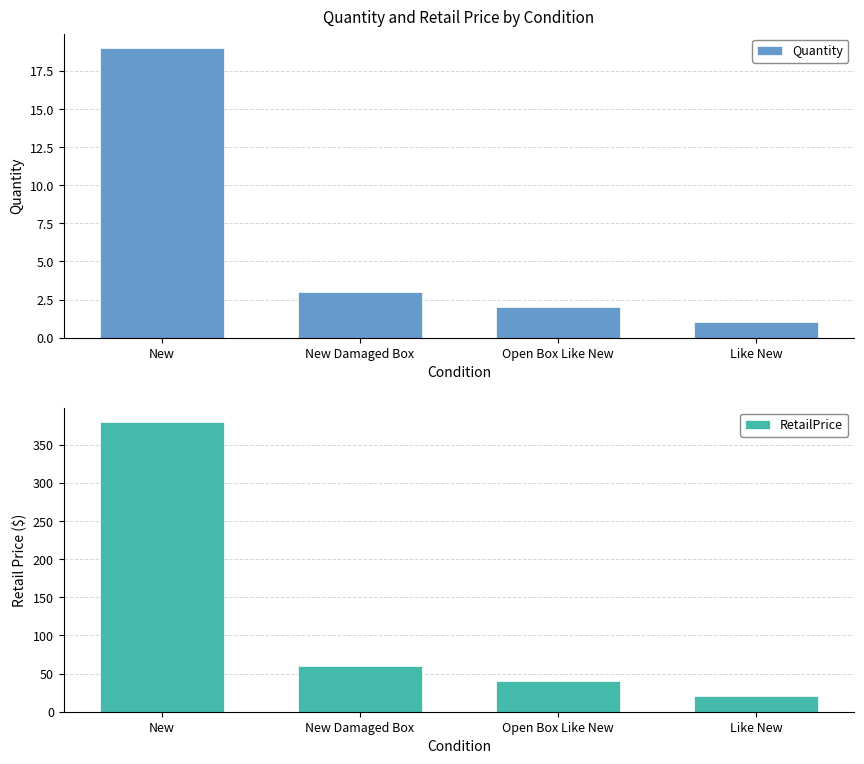

Rank the series at New Damaged Box from lowest to highest value.

Quantity, RetailPrice